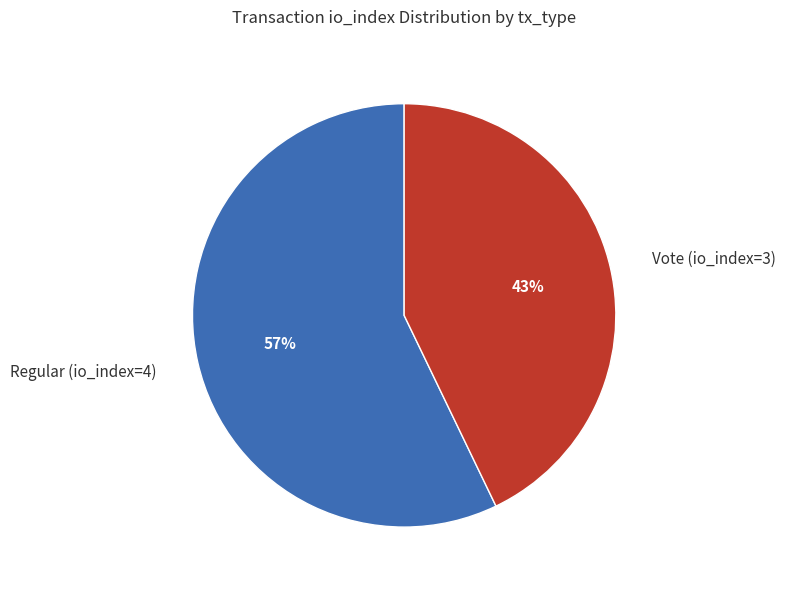

Does Regular (io_index=4) represent more than half of the total?

Yes